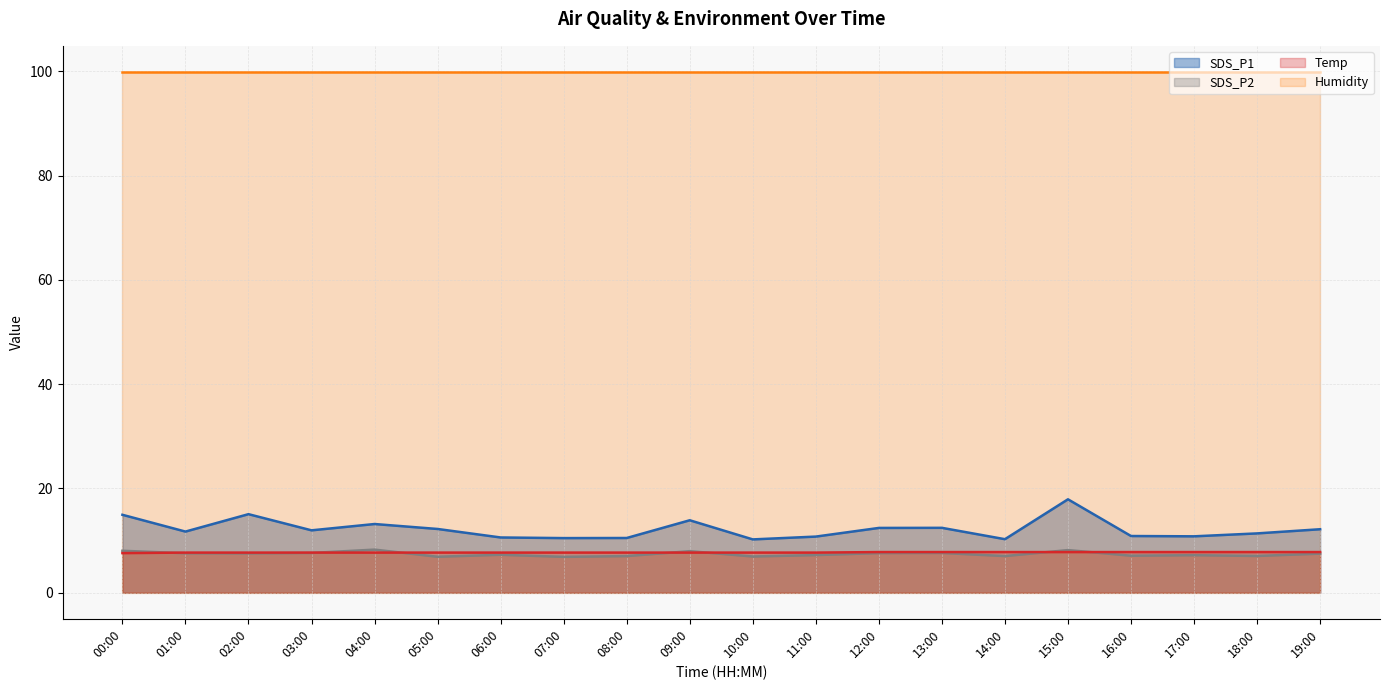

Which series has the widest spread of values?

SDS_P1